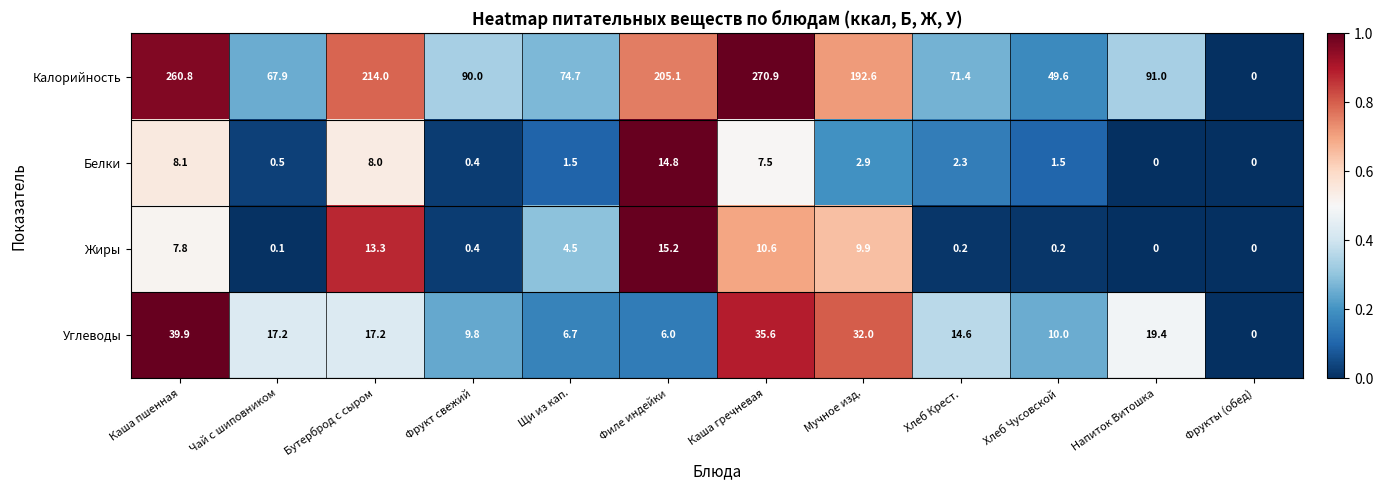

What is the total value across all series at Хлеб Крест.?

88.5